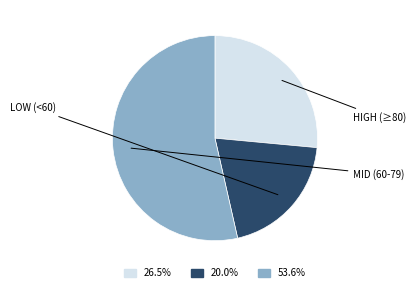

Does any single category account for the majority?

Yes